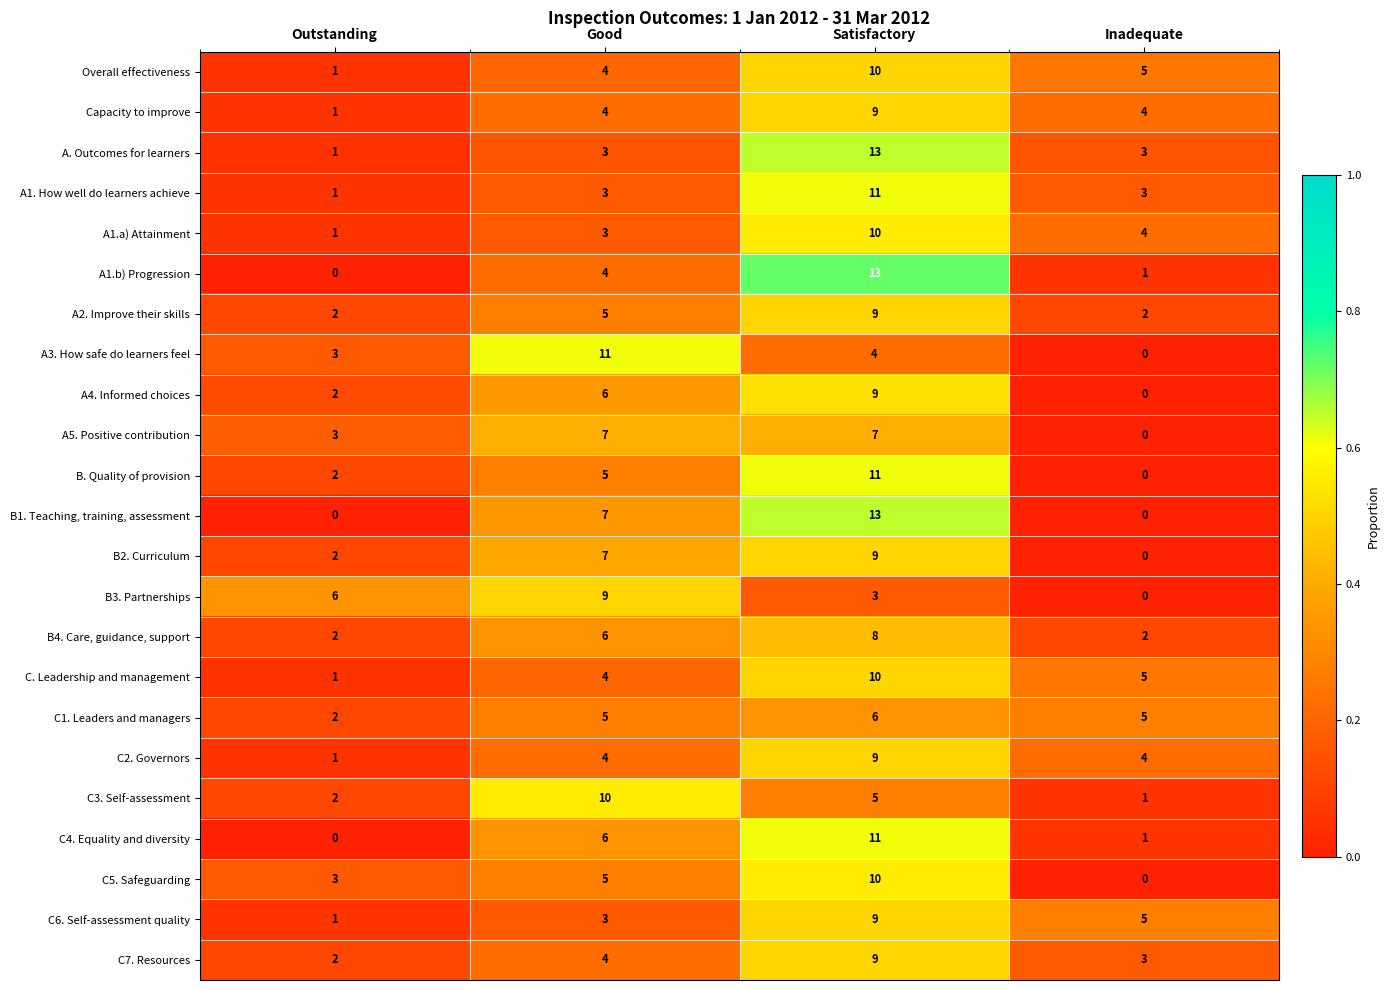

What is the maximum value shown in the chart?

13